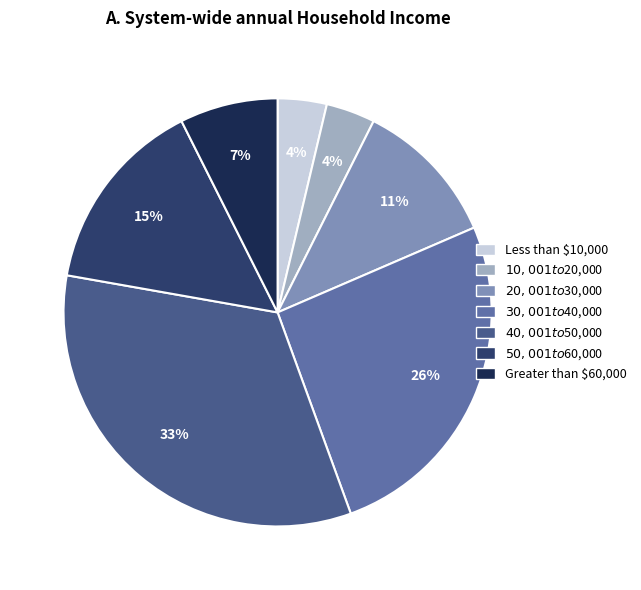

How many segments does this pie chart have?

7